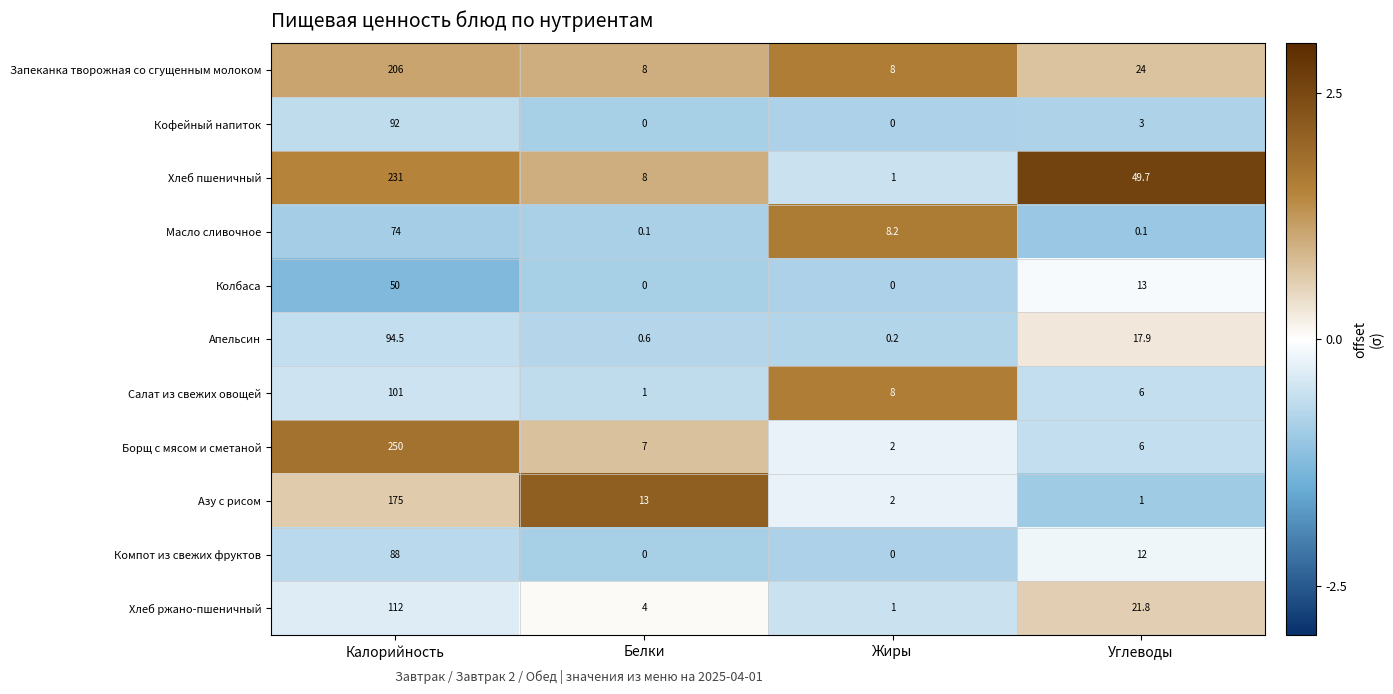

Count the number of data series in this chart.

11